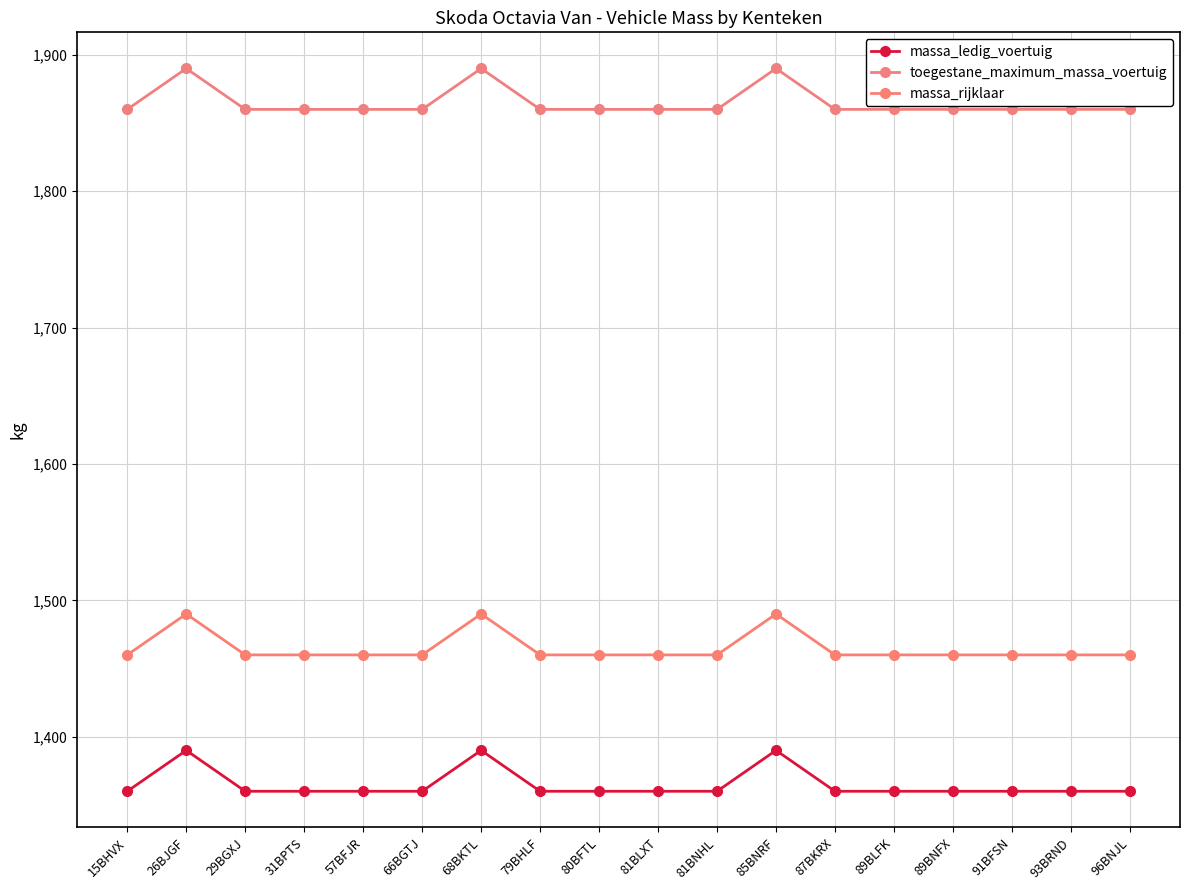

Does the chart have visible grid lines?

Yes